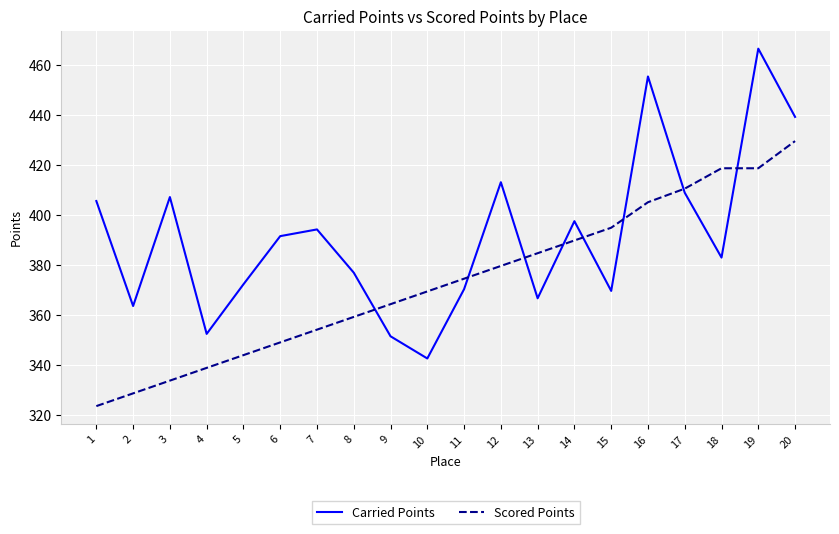

What is the difference between the maximum and second lowest values in the Scored Points series?

101.2